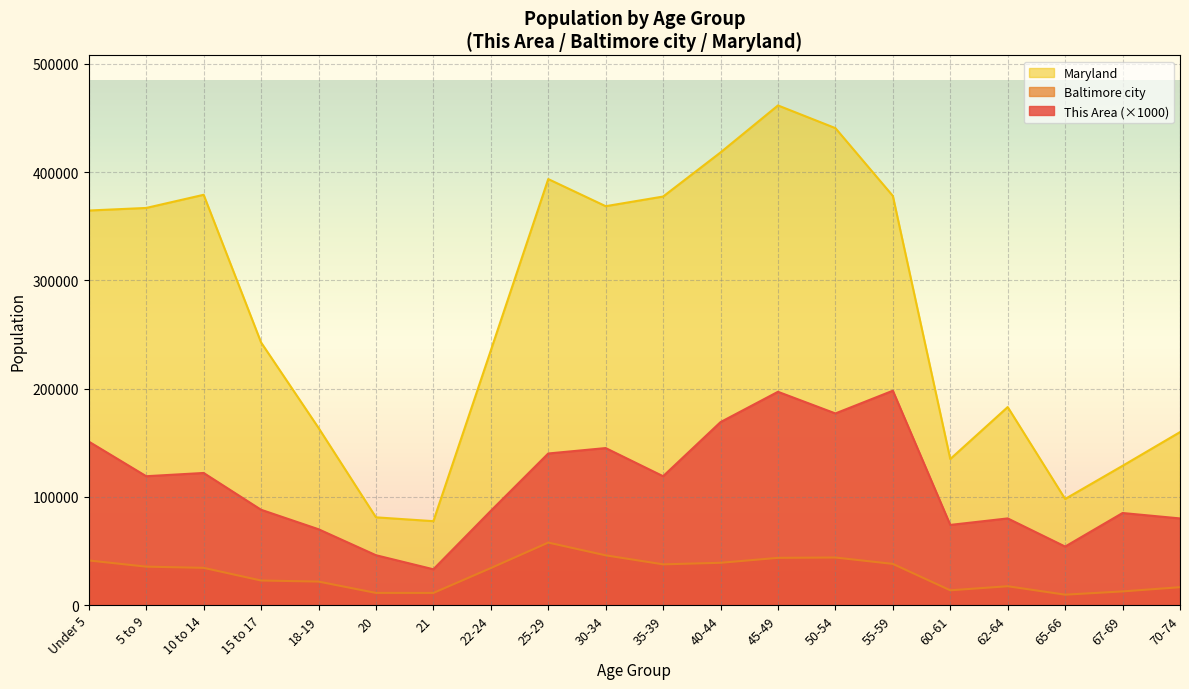

Read the This Area value at 18-19, to the nearest 50.

70000